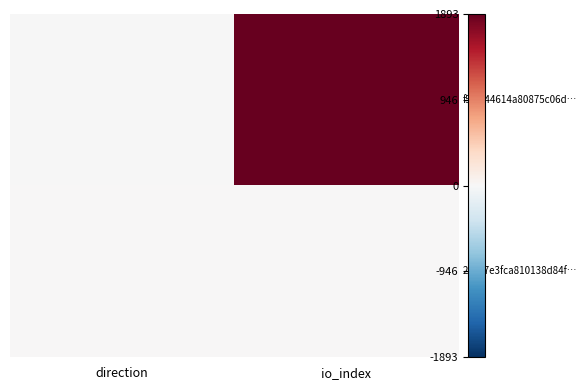

What is the smallest value displayed?

-1